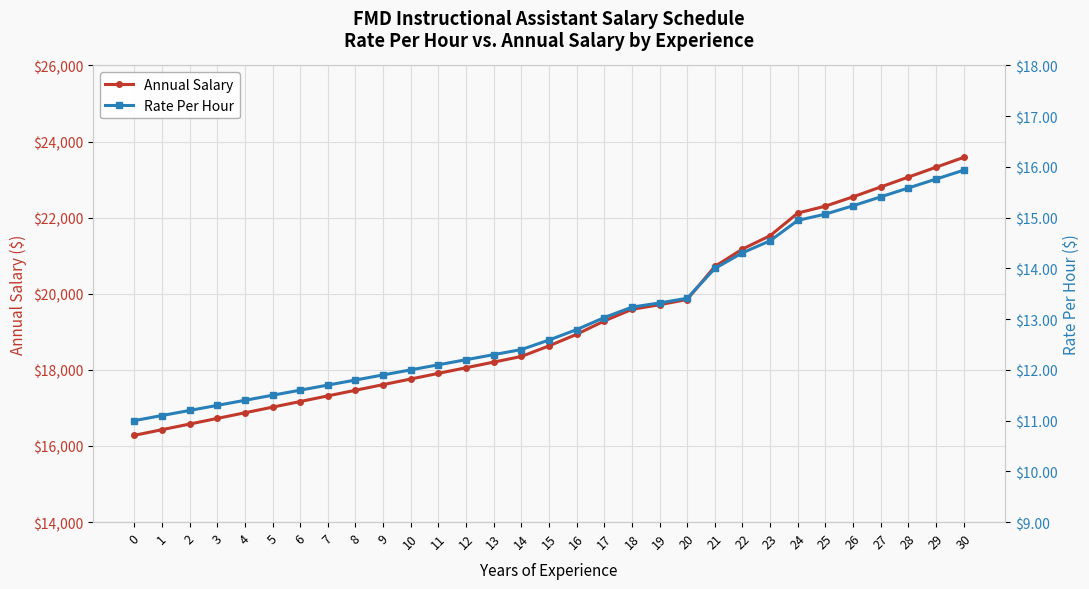

At which label does Rate Per Hour first exceed 12?

11